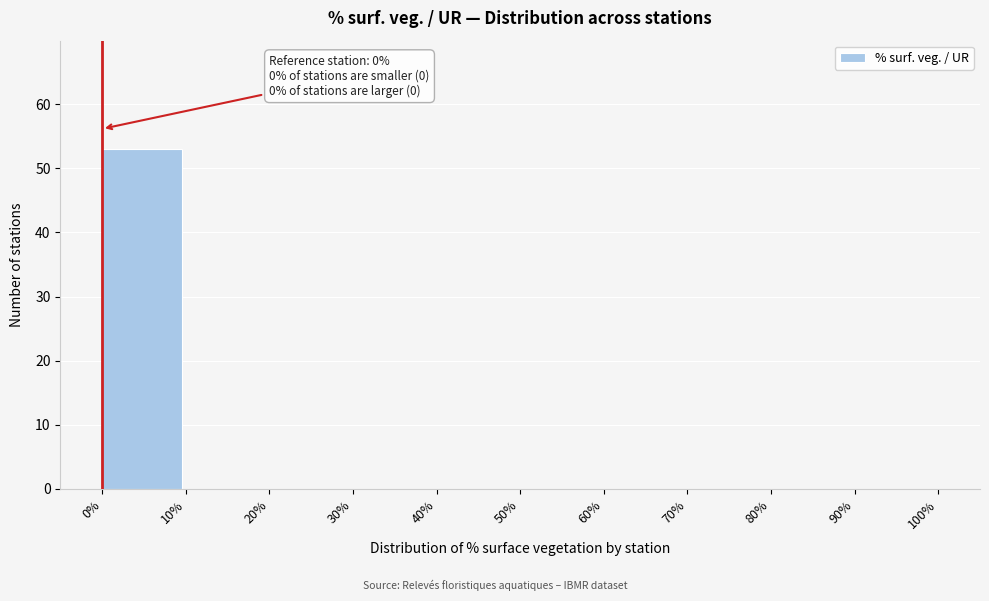

Reading right to left, what are all the values shown in this chart?

90%=0	80%=0	70%=0	60%=0	50%=0	40%=0	30%=0	20%=0	10%=0	0%=53